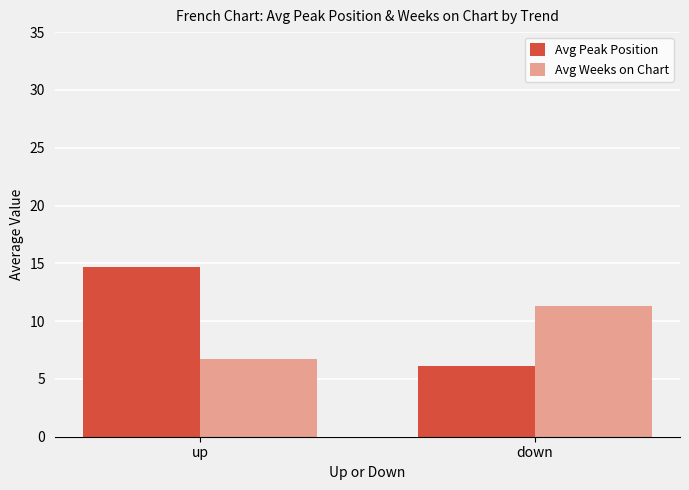

Are the bars grouped side by side (vs. stacked)?

Yes